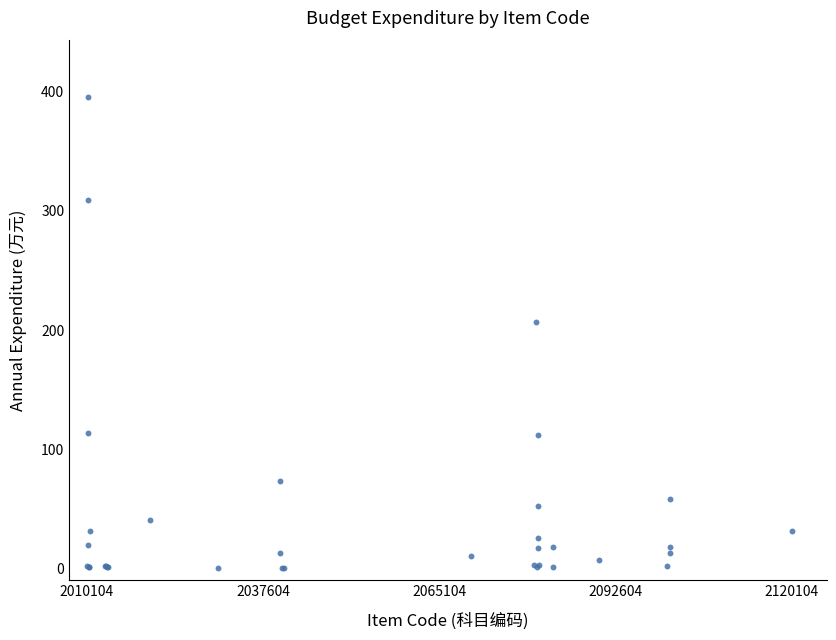

What Y value in the scatter plot is closest to 197?

206.9